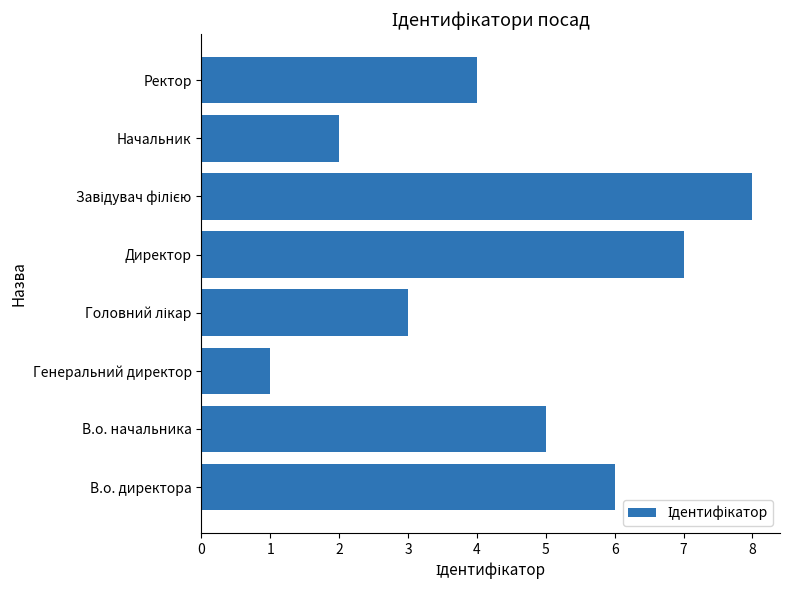

What is the ratio of the value at Ректор to the value at Директор?

0.6